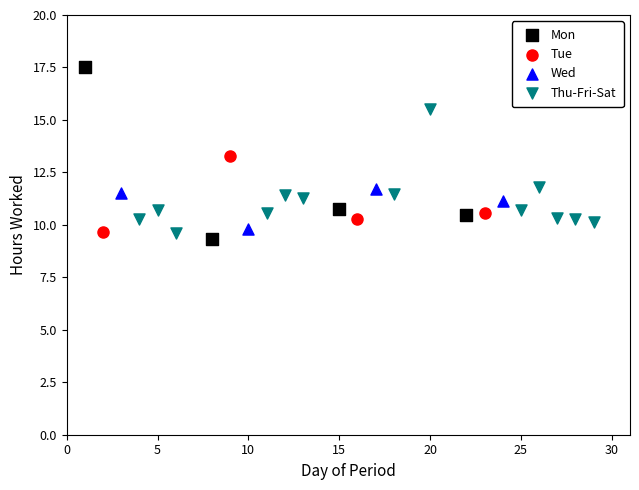

Which series contains the highest Y value?

Mon